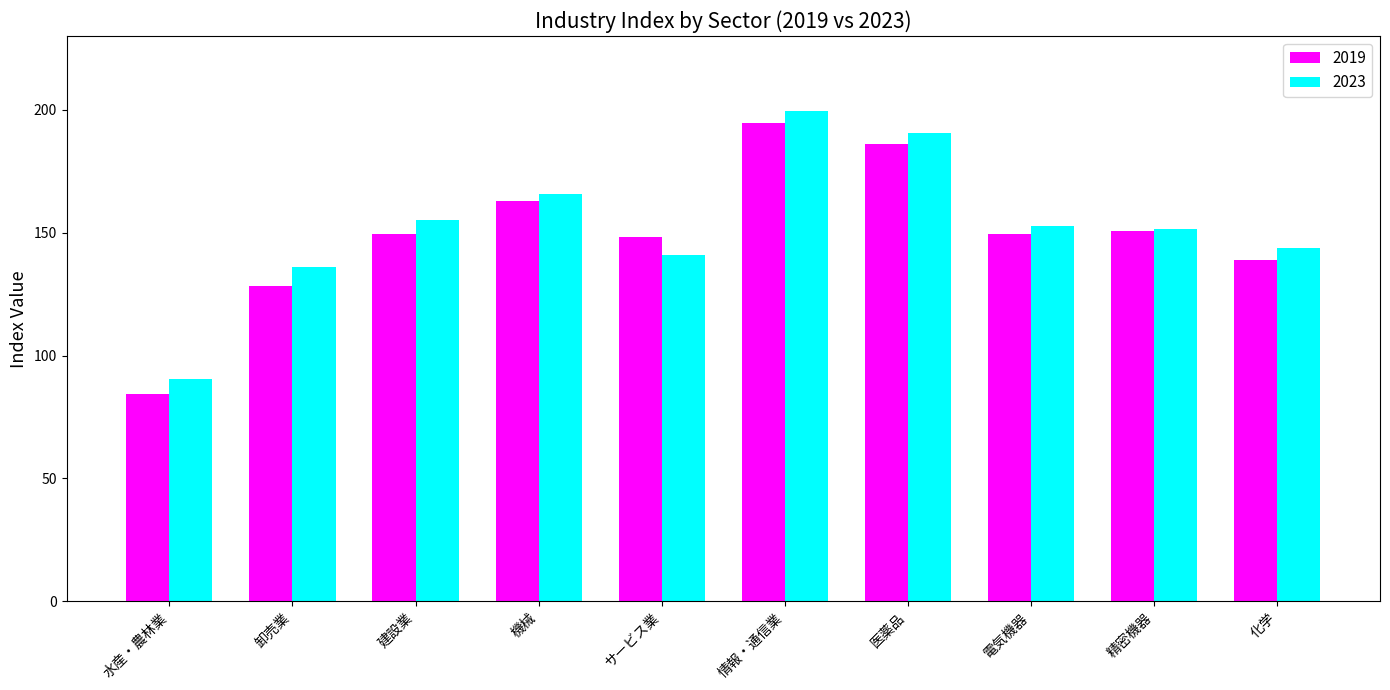

What is the value of the 2019 bar at the 7th from the left?

186.2